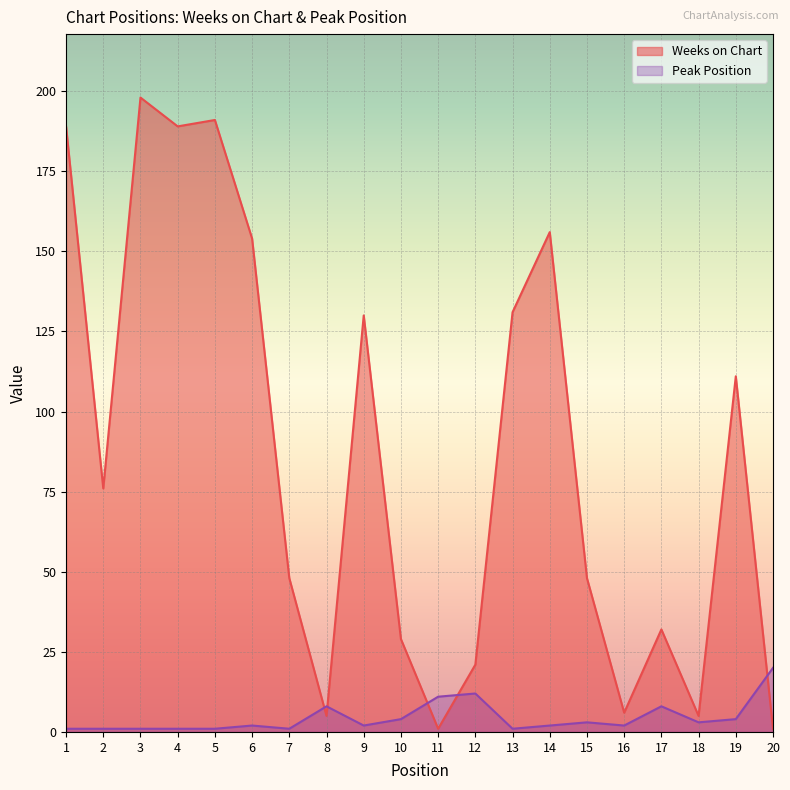

Between 1 and 6, which is larger?

1